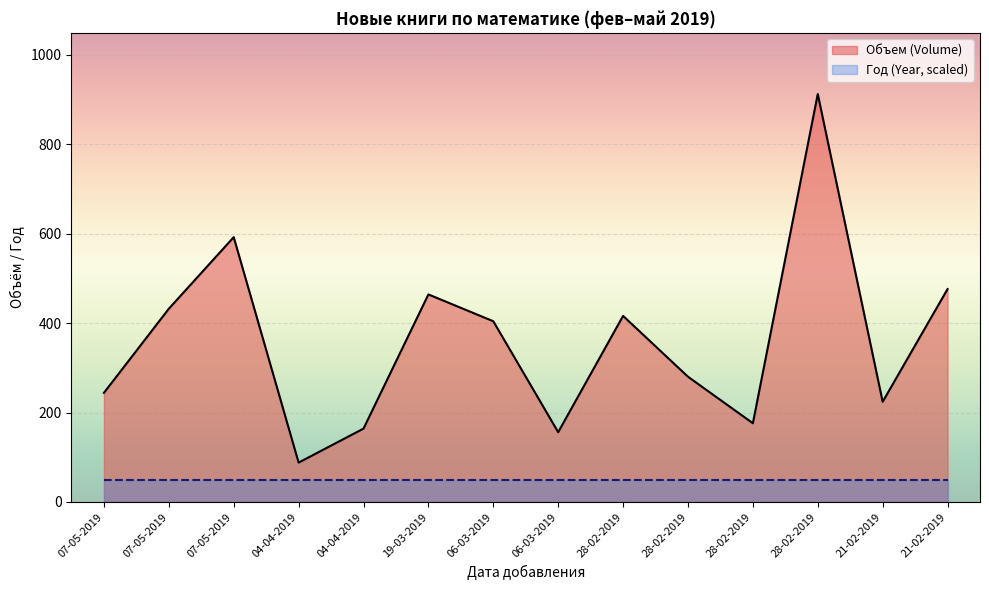

What is the value of the 9th point from the left?

416